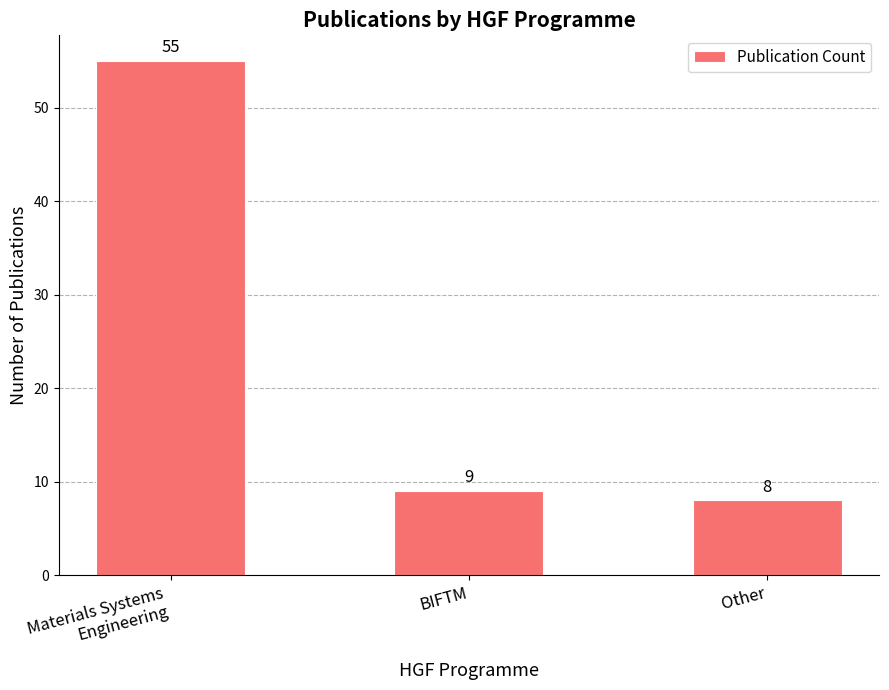

What is the sum of the values at Other and BIFTM?

17